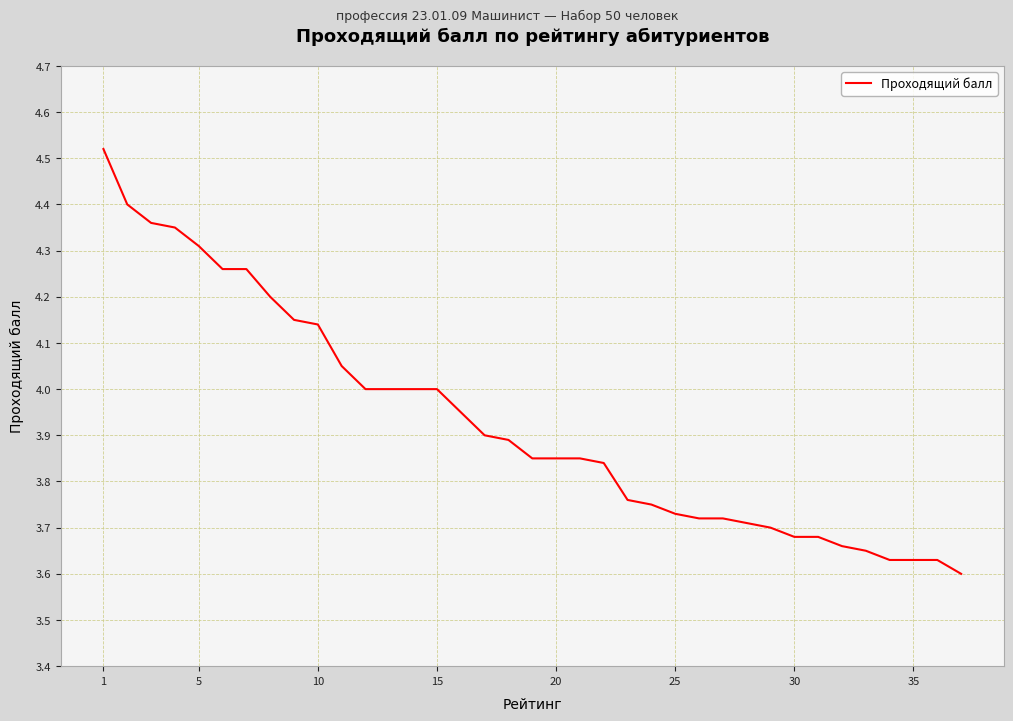

What is the difference between the maximum and minimum values?

0.9